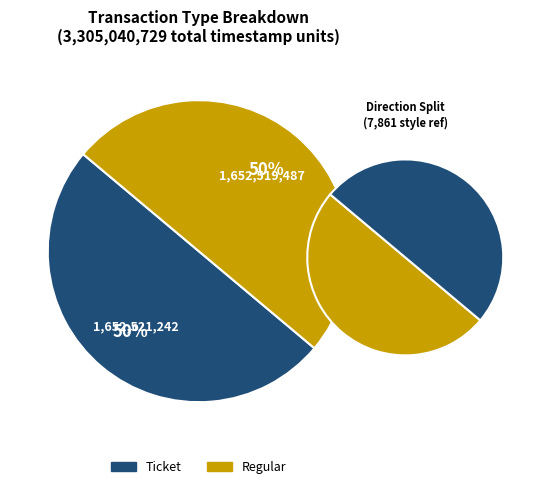

To the nearest percent, what portion does Ticket represent?

50%